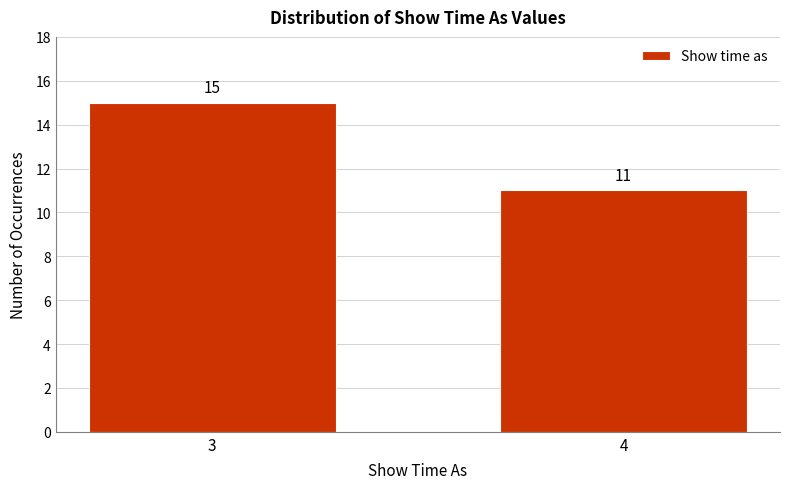

Reading left to right, transcribe all the data shown in this chart.

3=15	4=11